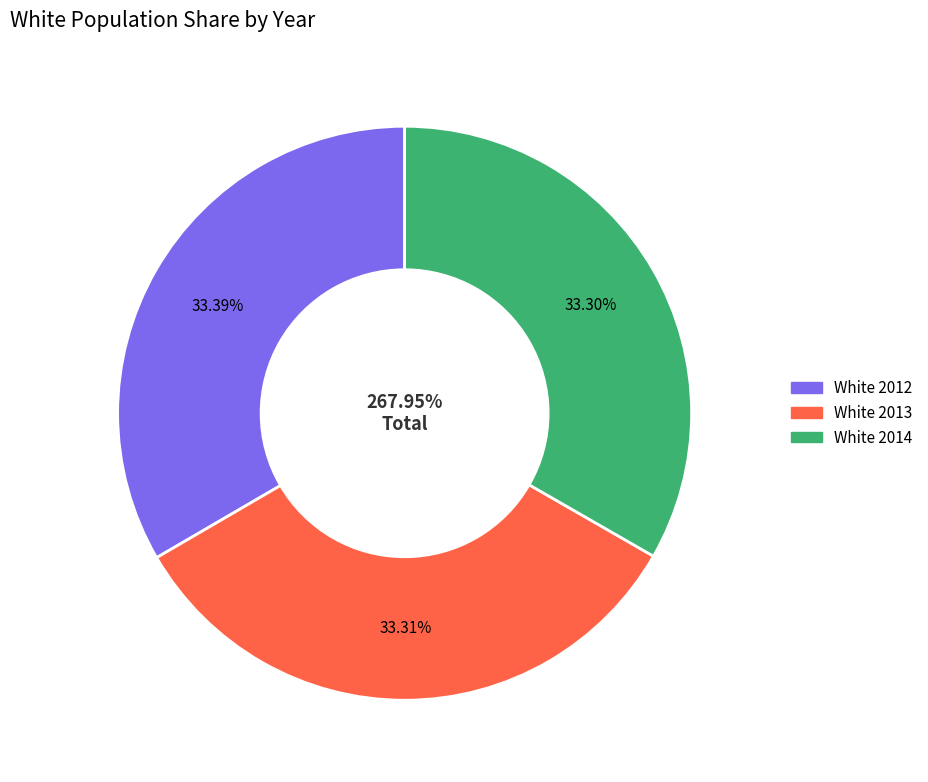

Is there a majority slice in this chart?

No